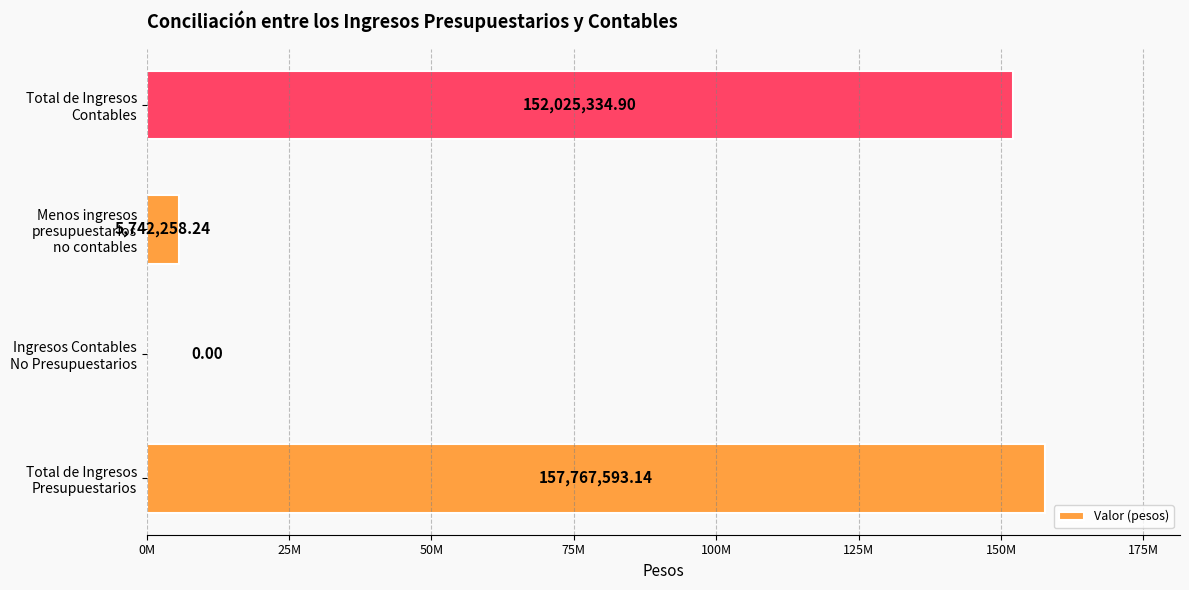

Are the bars horizontal?

Yes